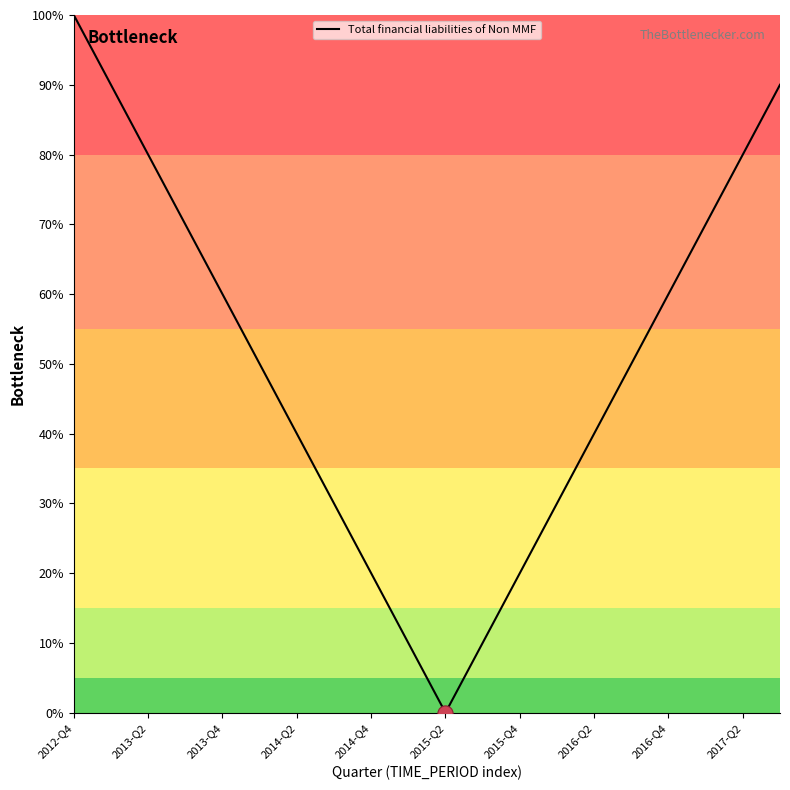

What is the difference between the maximum and minimum values?

100